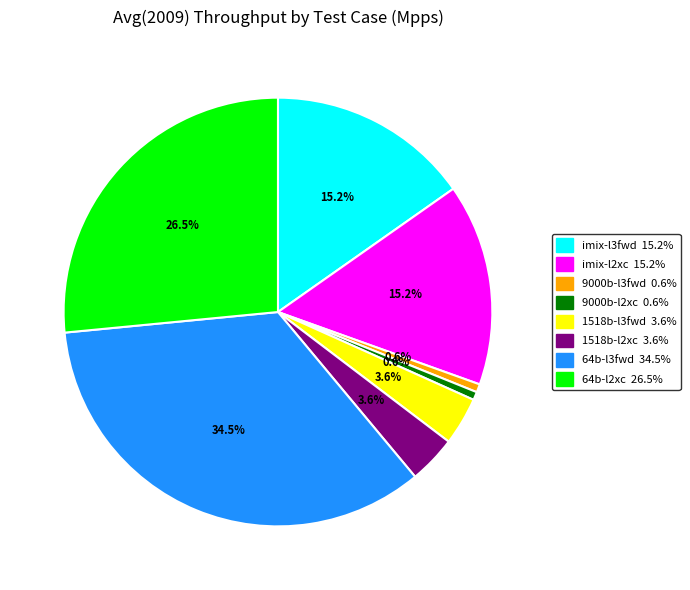

Is there any slice that represents more than half of the pie?

No